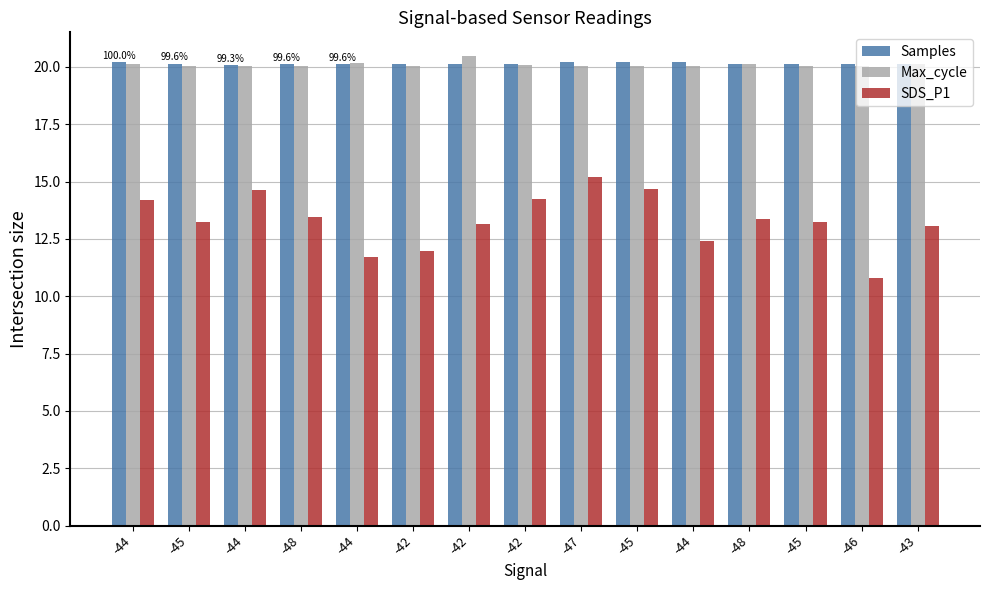

Is it true that SDS_P1 equals 13.4 at -48?

True